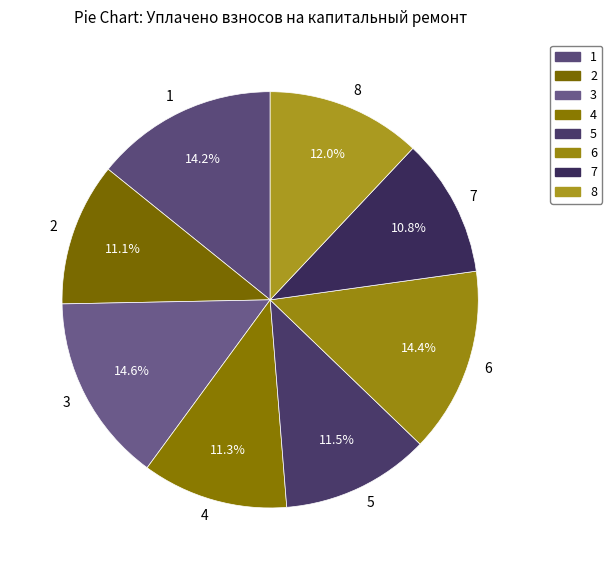

What is the total percentage of 8 and 6?

26.4%